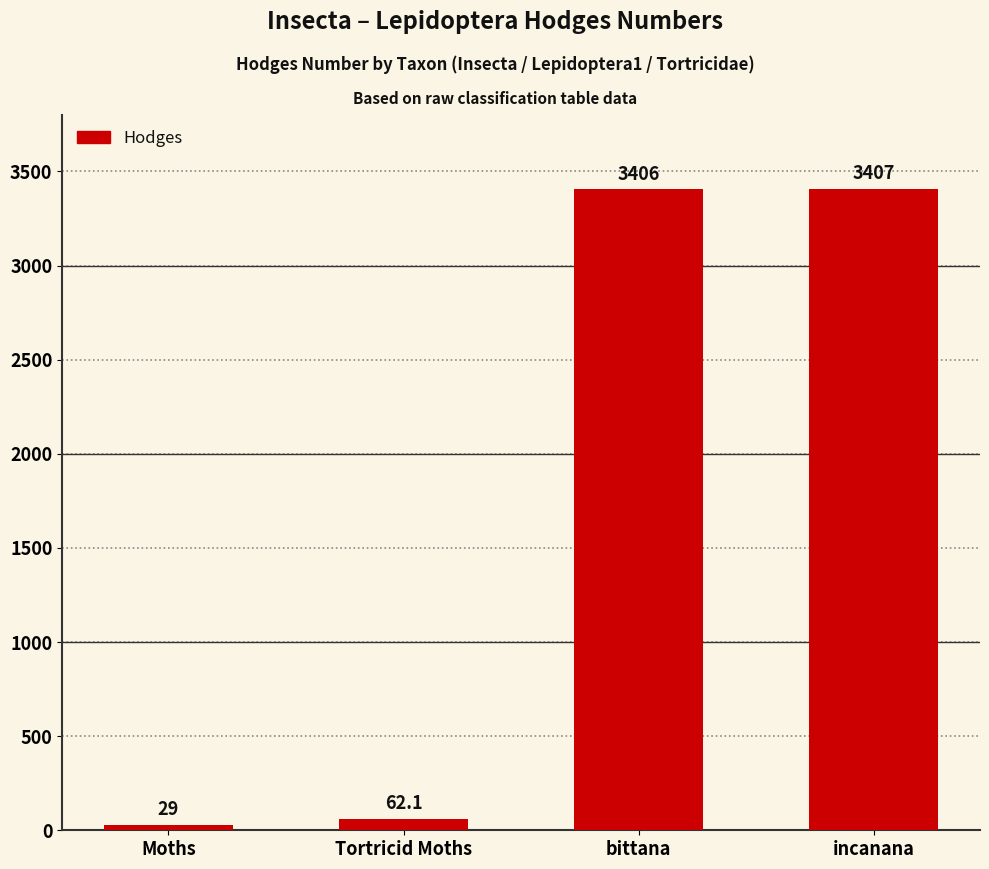

What is the average value?

1726.0